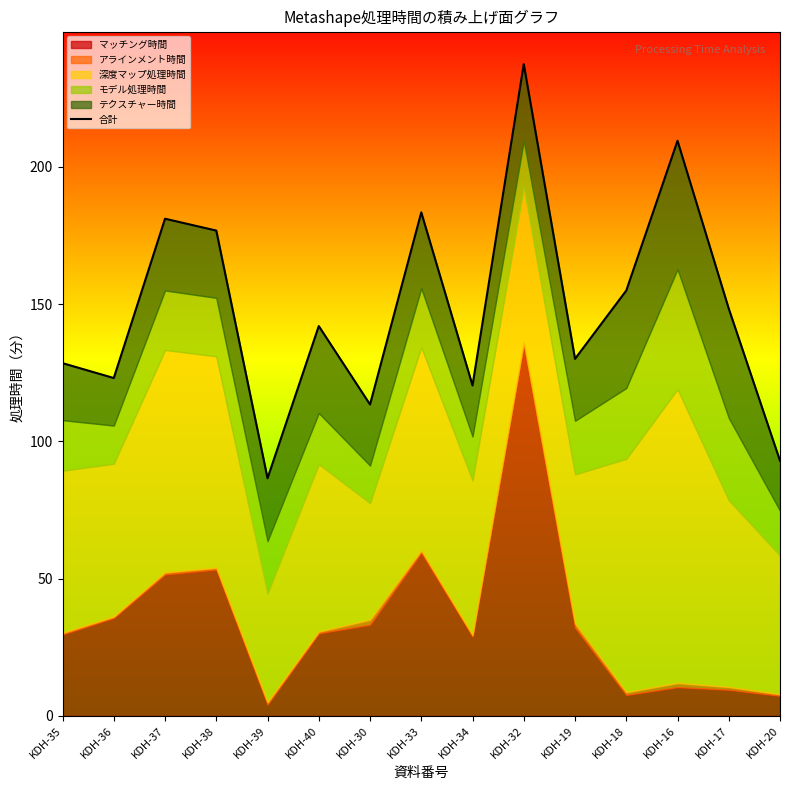

Which label corresponds to the smallest value in the chart?

KDH-39